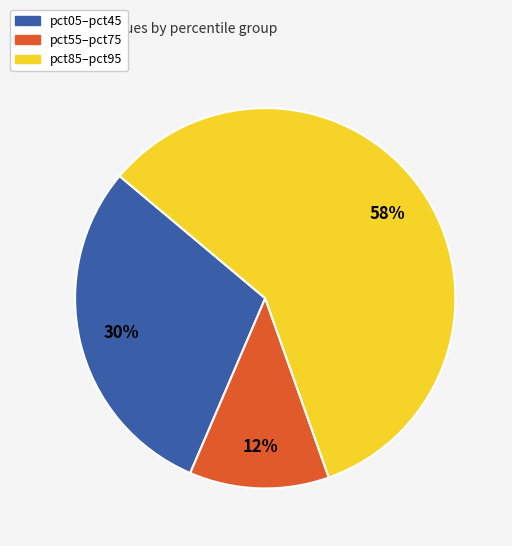

Is it true that pct85–pct95 is 45% of the pie?

False